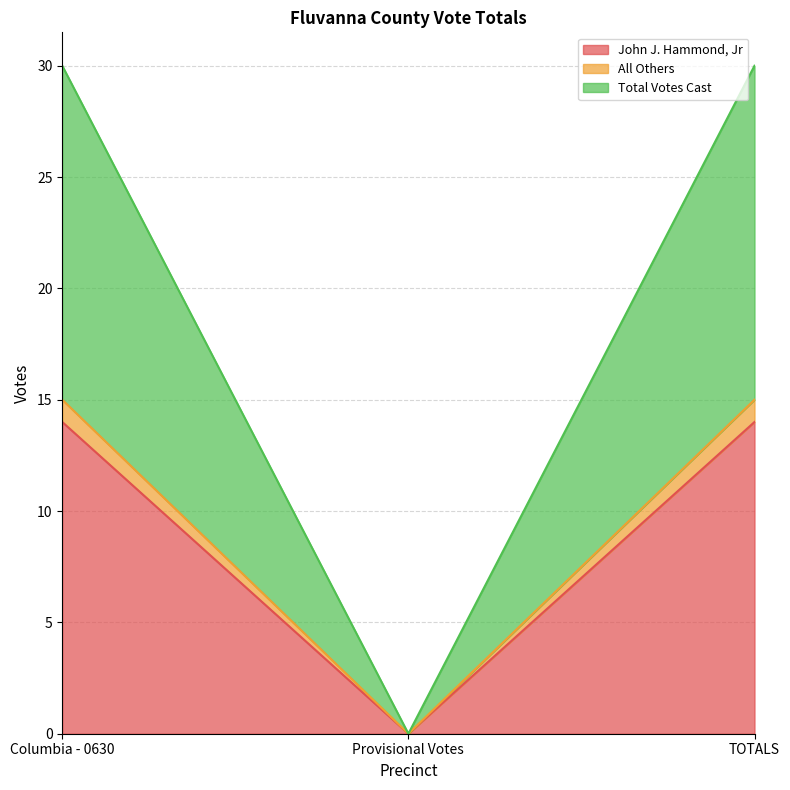

What is the value of the Total Votes Cast point at the 1st from the left?

30